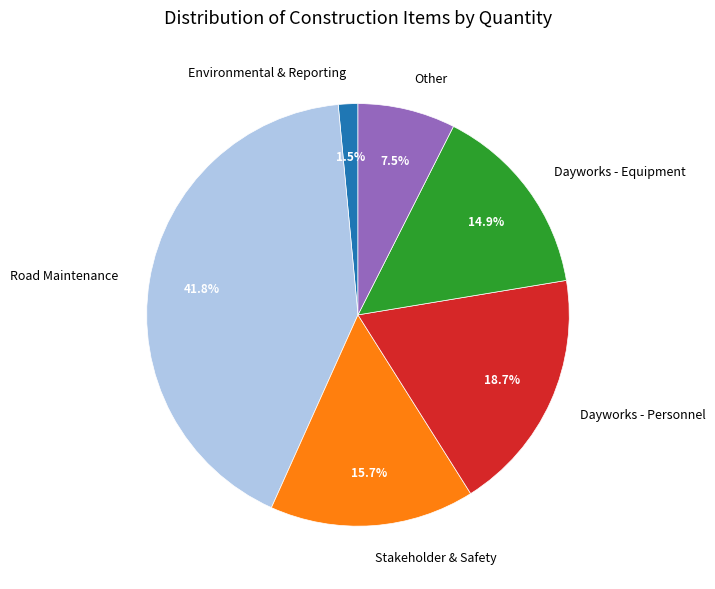

What portion of the pie excludes Dayworks - Equipment?

85.1%